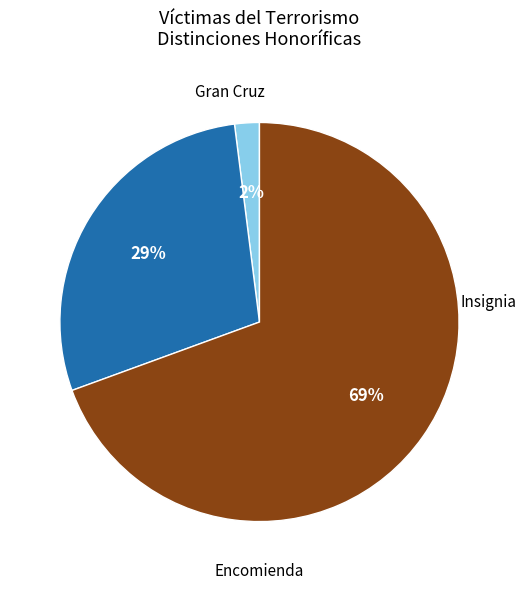

Is Insignia the majority of the pie?

Yes